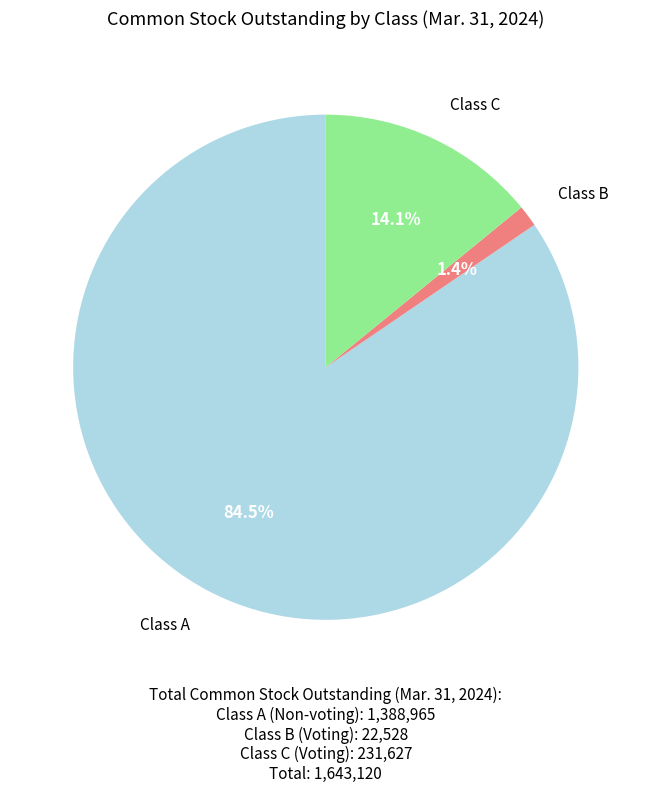

How many slices are in this pie chart?

3